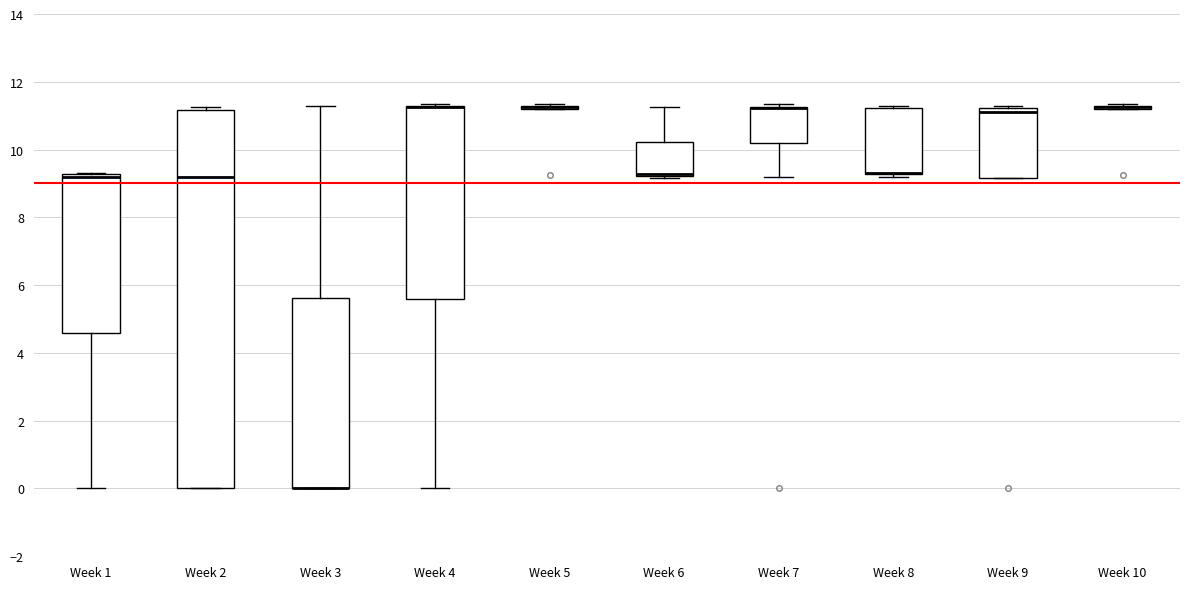

Reading left to right, read every box against the y-axis: the position of its median line, the range the box covers, and the ends of its whiskers. The values are not printed on the chart, so give them approximately, as read against the axis.

Week 1: median 9.2 (just below the box's upper edge), box 4.6 to 9.2, whiskers 0.0 to 9.4
Week 2: median 9.2, box 0.0 to 11.2, whiskers 0.0 to 11.2 (just above the box's upper edge)
Week 3: median 0.0 (drawn on the box's lower edge), box 0.0 to 5.6, whiskers 0.0 to 11.2
Week 4: median 11.2 (drawn on the box's upper edge), box 5.6 to 11.2, whiskers 0.0 to 11.4
Week 5: box collapsed to a line at 11.2, whiskers 11.2 to 11.4
Week 6: median 9.2 (drawn on the box's lower edge), box 9.2 to 10.2, whiskers 9.2 (just below the box's lower edge) to 11.2
Week 7: median 11.2 (drawn on the box's upper edge), box 10.2 to 11.2, whiskers 9.2 to 11.4
Week 8: median 9.4 (drawn on the box's lower edge), box 9.2 to 11.2, whiskers 9.2 (just below the box's lower edge) to 11.4
Week 9: median 11.2 (just below the box's upper edge), box 9.2 to 11.2, whiskers 9.2 to 11.2
Week 10: box collapsed to a line at 11.2, whiskers 11.2 to 11.4